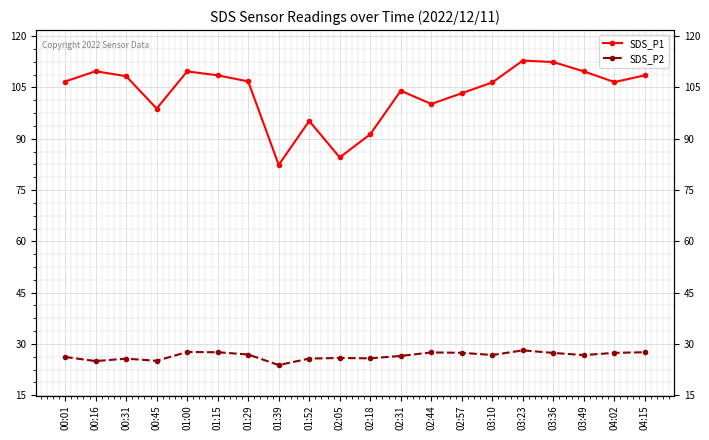

Reading right to left, list all the values displayed in this chart.

SDS_P1: 108.5	106.5	109.7	112.4	112.8	106.5	103.3	100.2	104.0	91.3	84.5	95.2	82.3	106.8	108.5	109.7	98.8	108.3	109.7	106.7
SDS_P2: 27.6	27.4	26.8	27.4	28.1	26.8	27.4	27.5	26.5	25.8	25.9	25.7	23.8	26.9	27.6	27.6	25.1	25.7	25.0	26.2